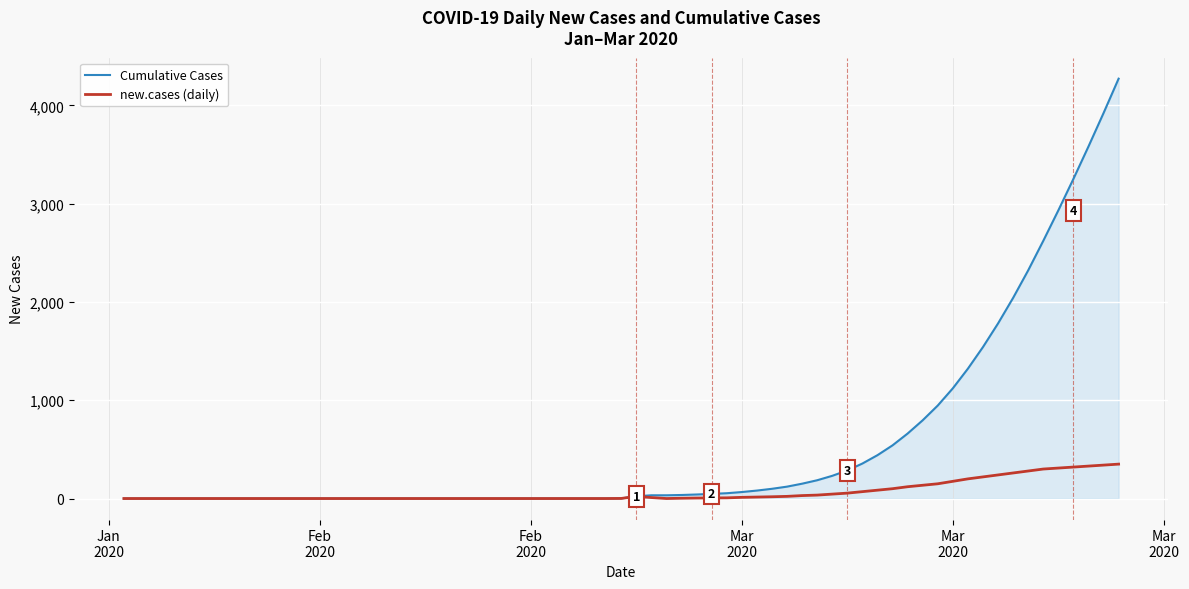

How many series are shown in this chart?

2